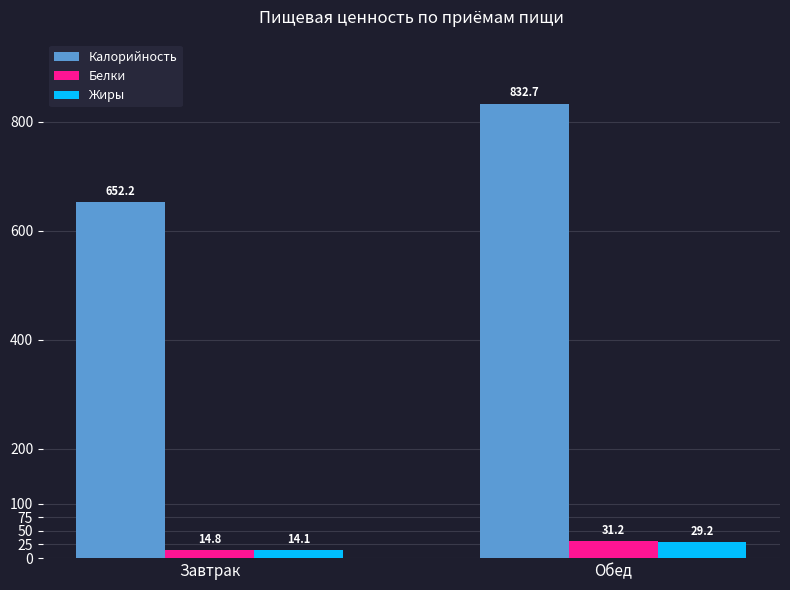

At which category is the sum across all series the highest?

Обед